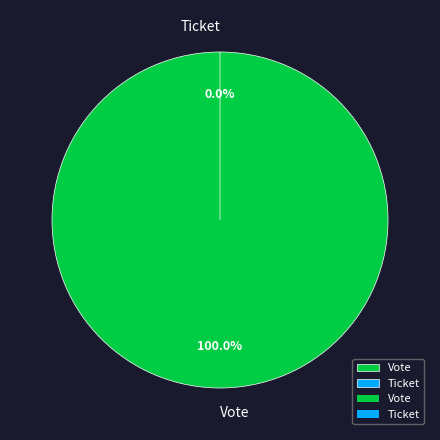

Rank the categories by value from highest to lowest.

Vote, Ticket